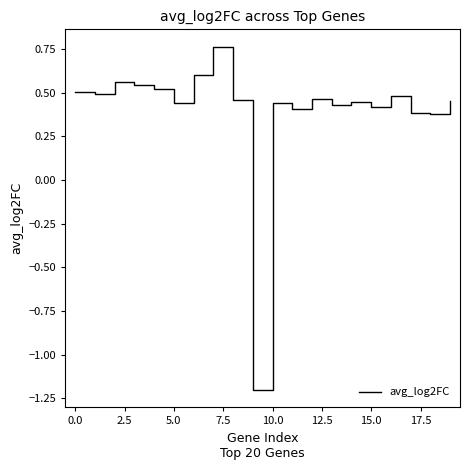

How many values are between 0 and 1?

19